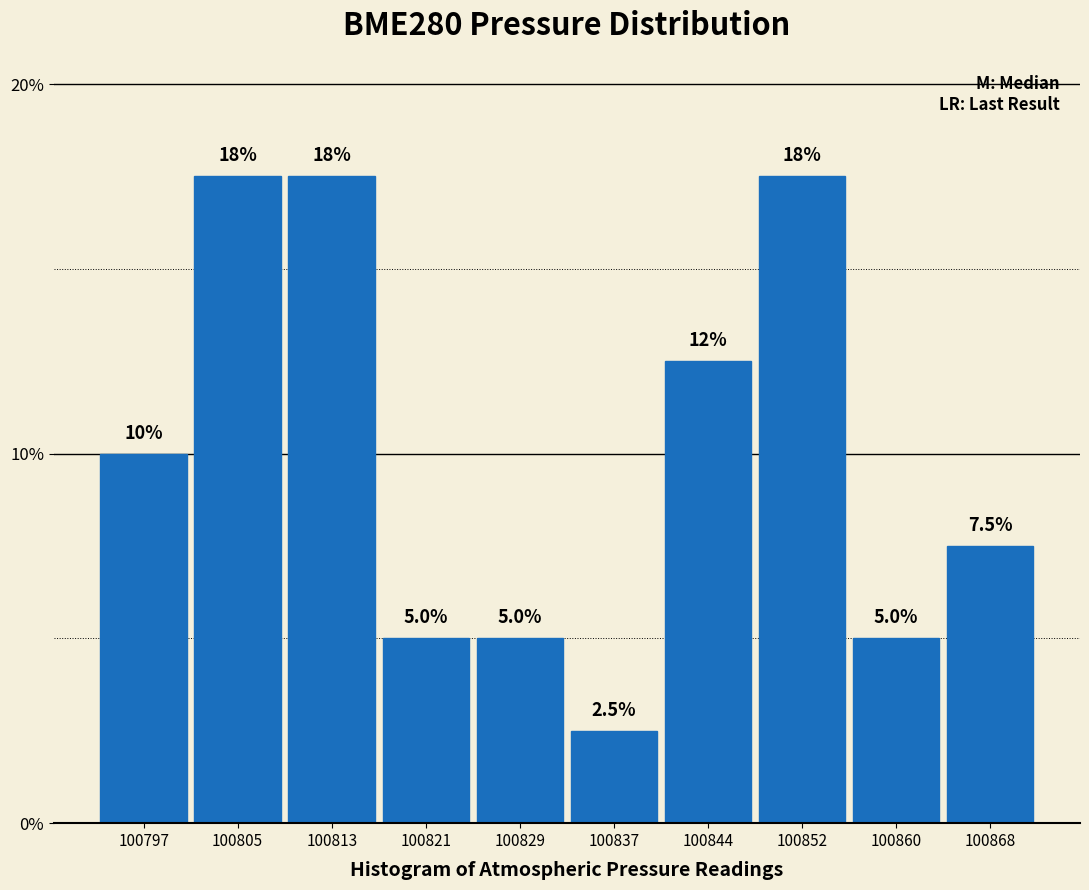

Reading right to left, list all the values displayed in this chart.

100868=7.5	100860=5.0	100852=17.5	100844=12.5	100837=2.5	100829=5.0	100821=5.0	100813=17.5	100805=17.5	100797=10.0